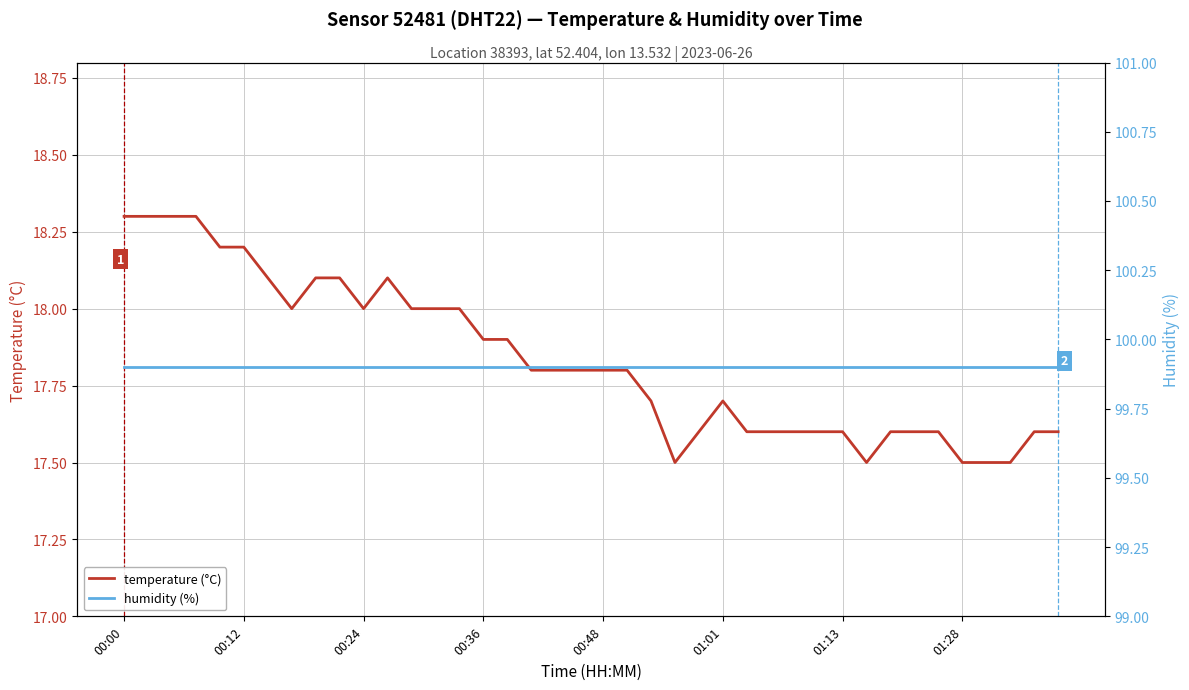

How many lines are shown in the chart?

2